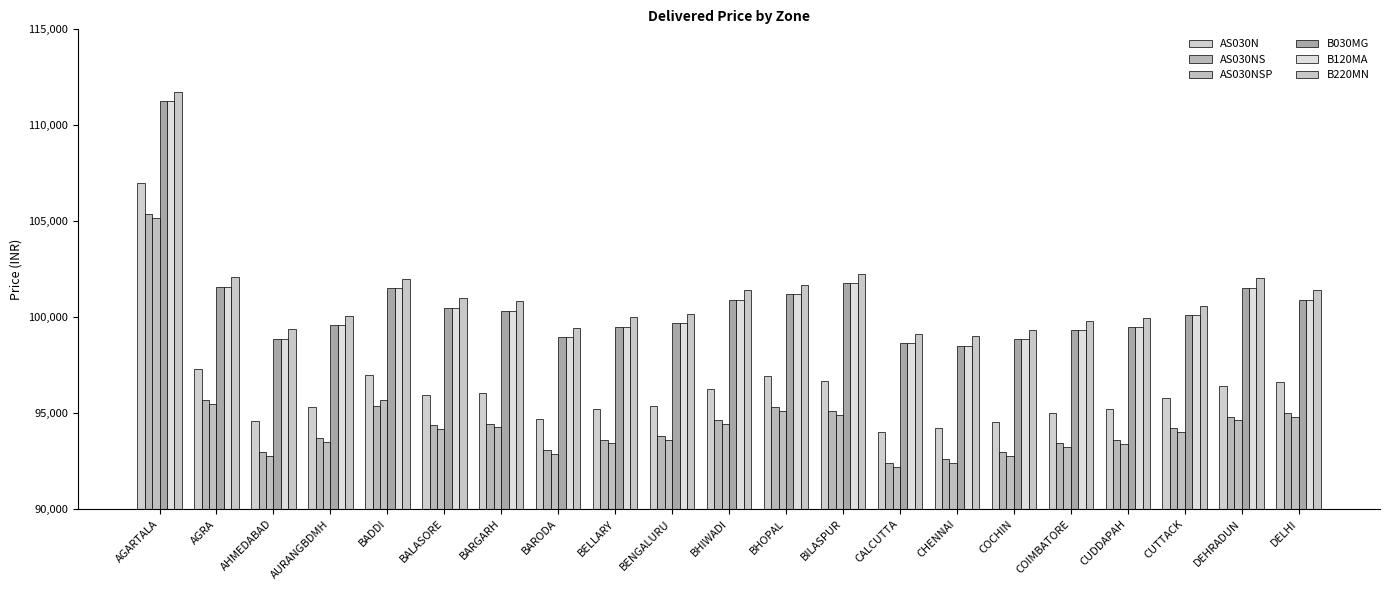

How many categories are shown in the chart?

21